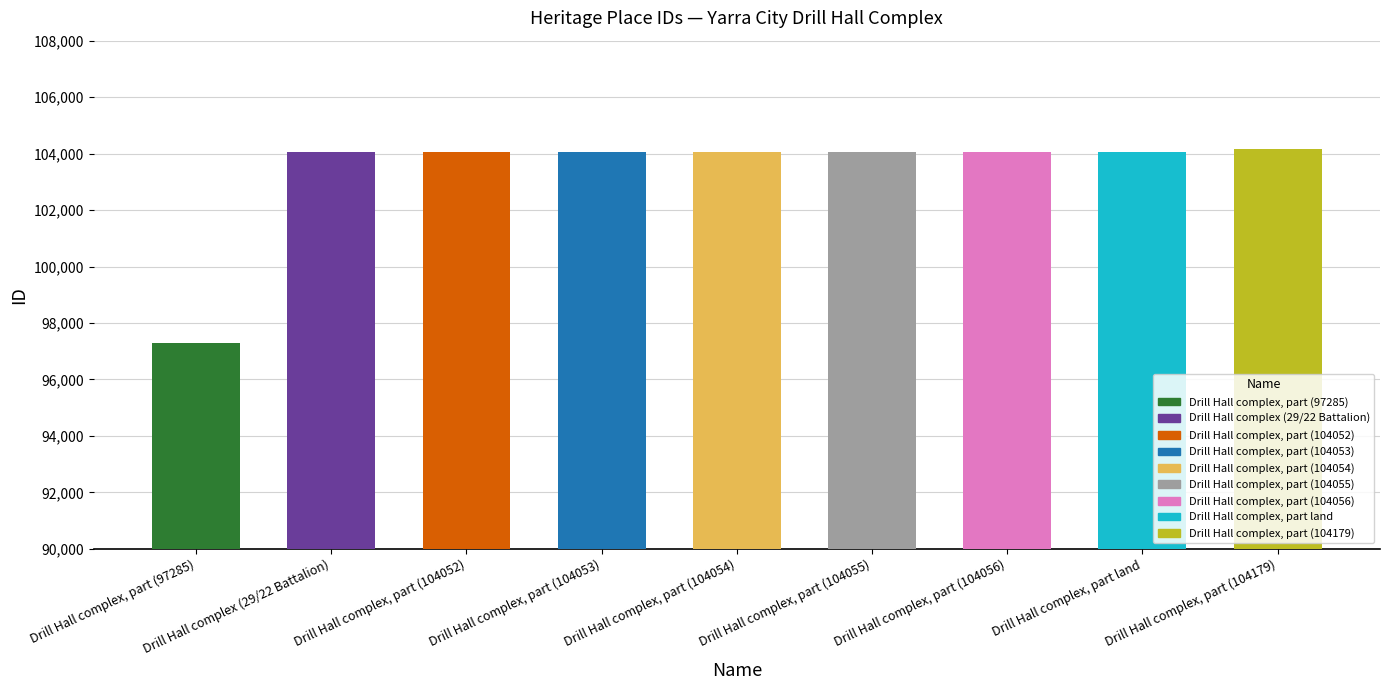

Are the bars horizontal?

No